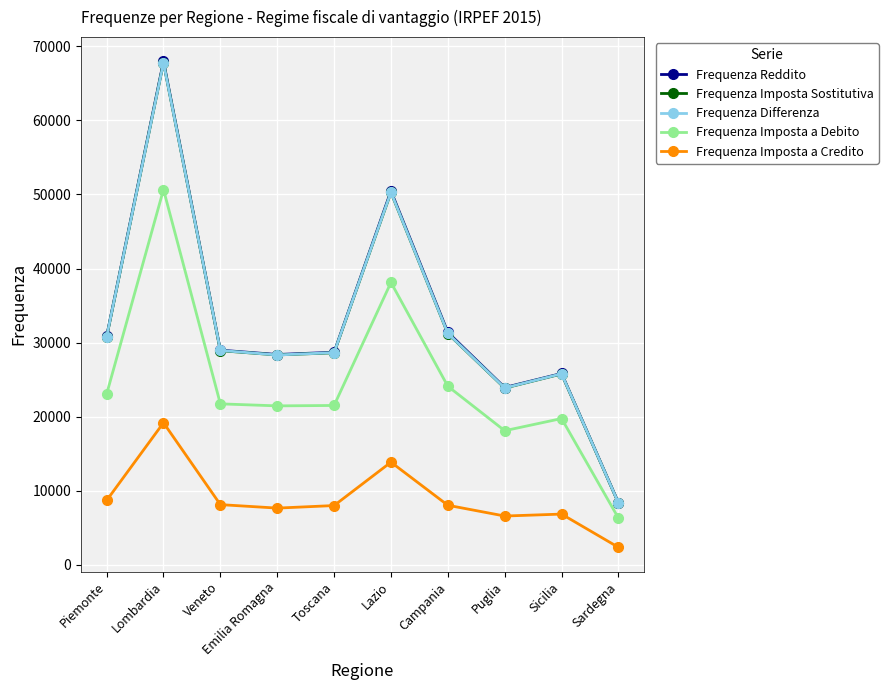

True or false: Frequenza Reddito has a value of 50687 at Campania.

False